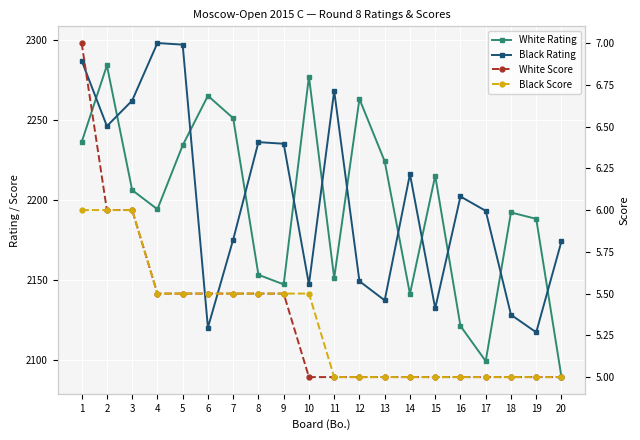

Which series changed the most between 2 and 9?

White Rating